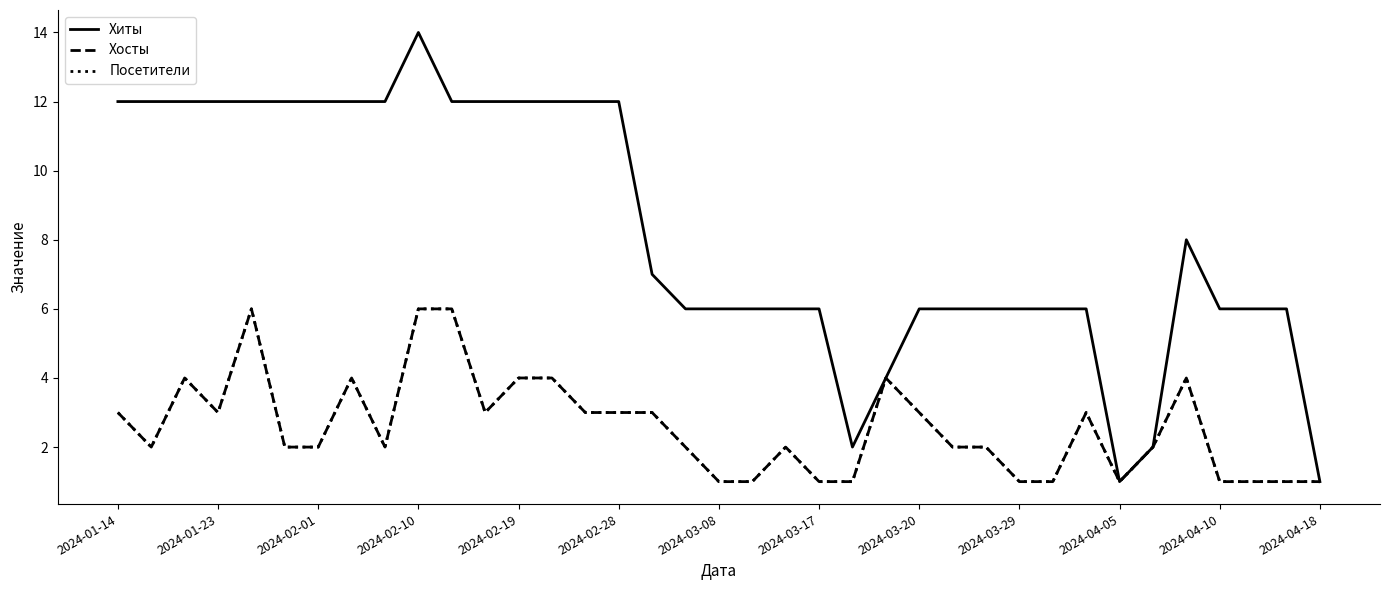

Does the chart have visible grid lines?

No